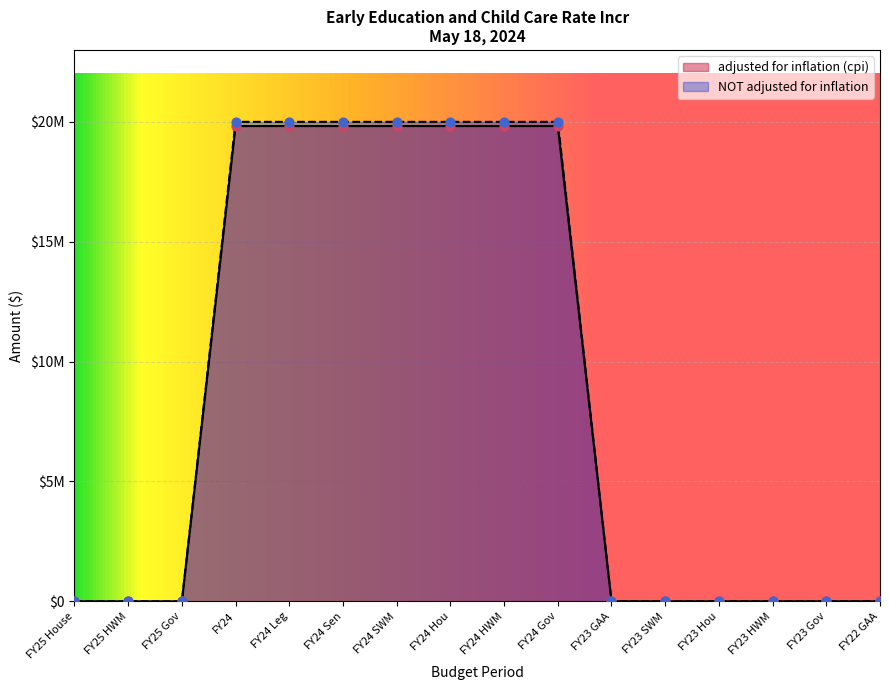

Which series reaches the maximum Y coordinate?

NOT adjusted for inflation